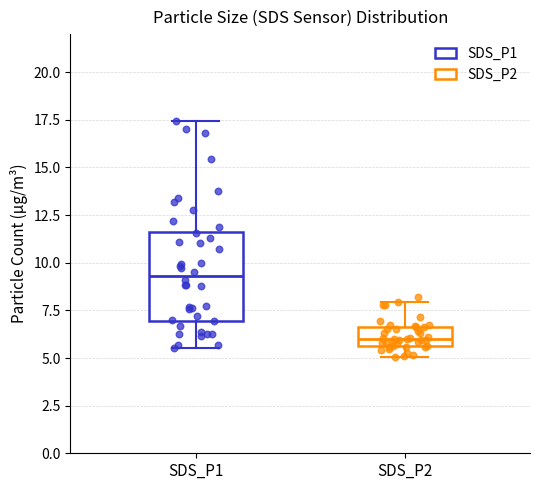

Reading left to right, transcribe this box plot: for each box, give where its median line is, the range the box spans, and where its two whiskers end, as read against the y-axis. The values are not printed on the chart, so give them approximately, as read against the axis.

SDS_P1: median 9.5, box 7.0 to 11.5, whiskers 5.5 to 17.5
SDS_P2: median 6.0, box 5.5 to 6.5, whiskers 5.0 to 8.0